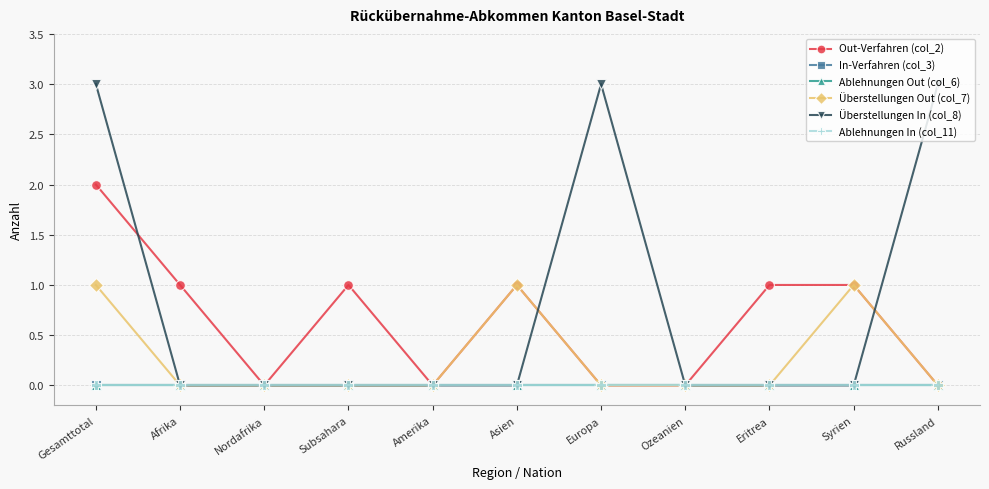

True or false: Überstellungen In (col_8) and Ablehnungen In (col_11) intersect in this chart.

False